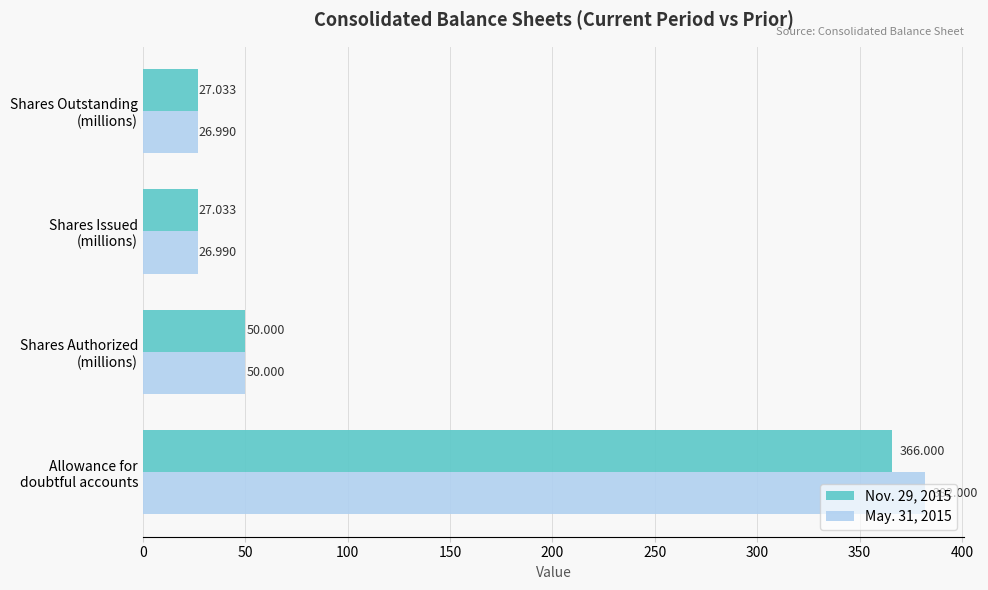

What are all the series names shown in the legend?

Nov. 29, 2015, May. 31, 2015